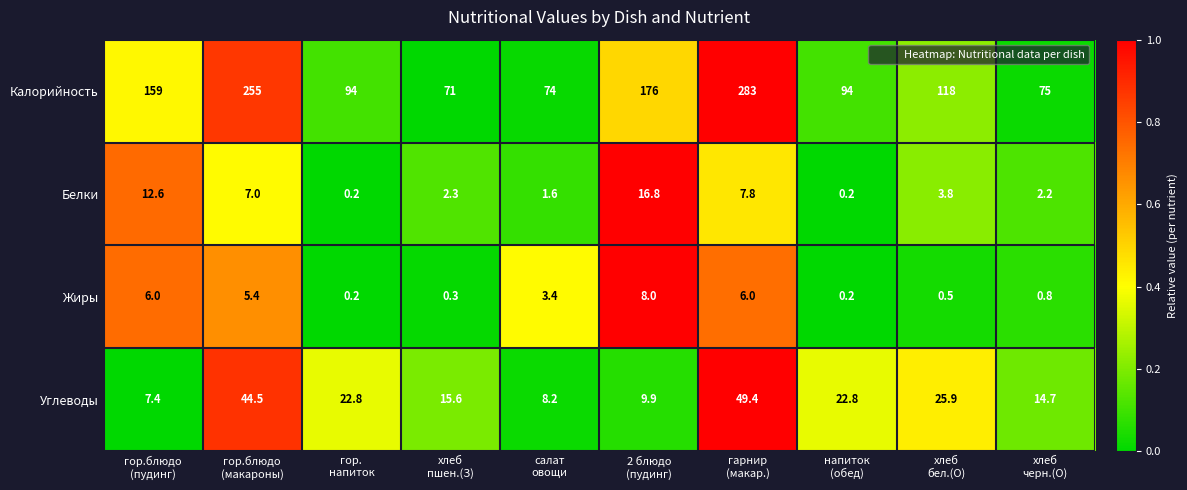

What is the difference between the highest and lowest values at гор.
напиток?

93.8